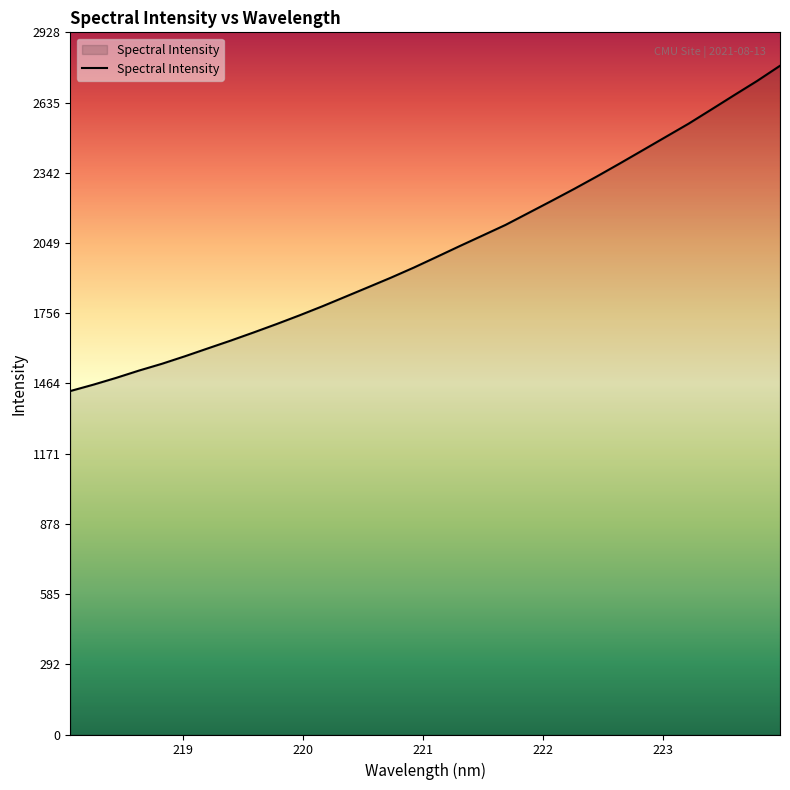

True or false: the data has more than 2 interior local peaks.

False